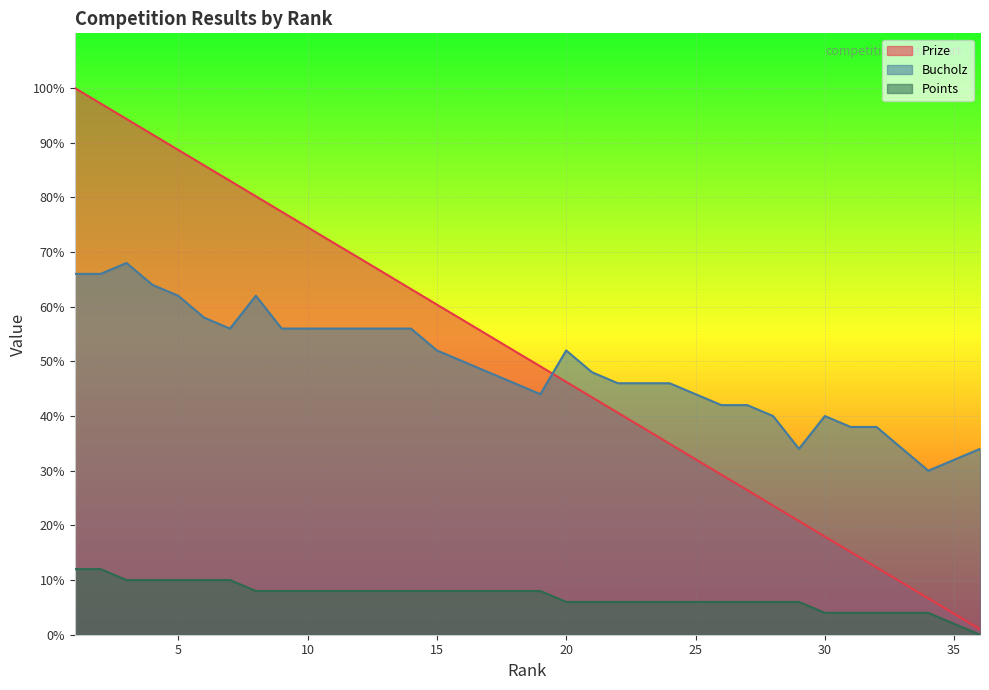

What is the difference between the maximum and minimum values in the Prize series?

99.0